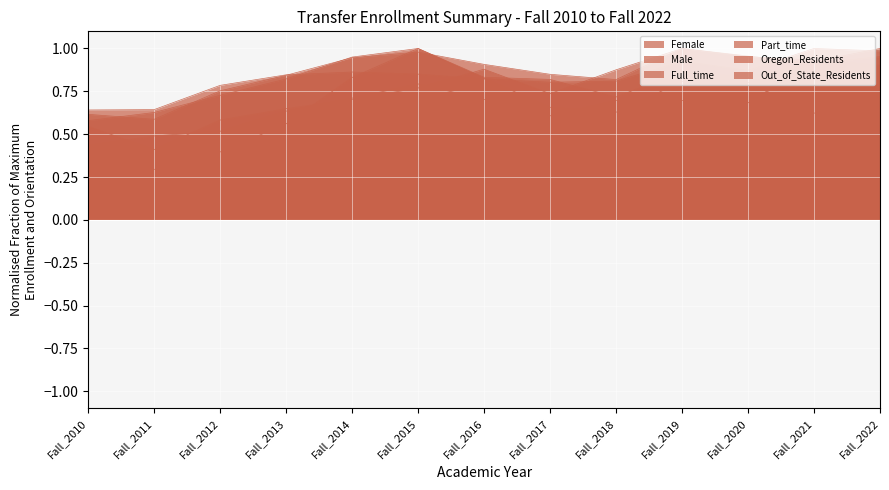

List the labels in order of Part_time value, largest first.

Fall_2022, Fall_2021, Fall_2015, Fall_2014, Fall_2016, Fall_2018, Fall_2019, Fall_2020, Fall_2013, Fall_2017, Fall_2012, Fall_2011, Fall_2010